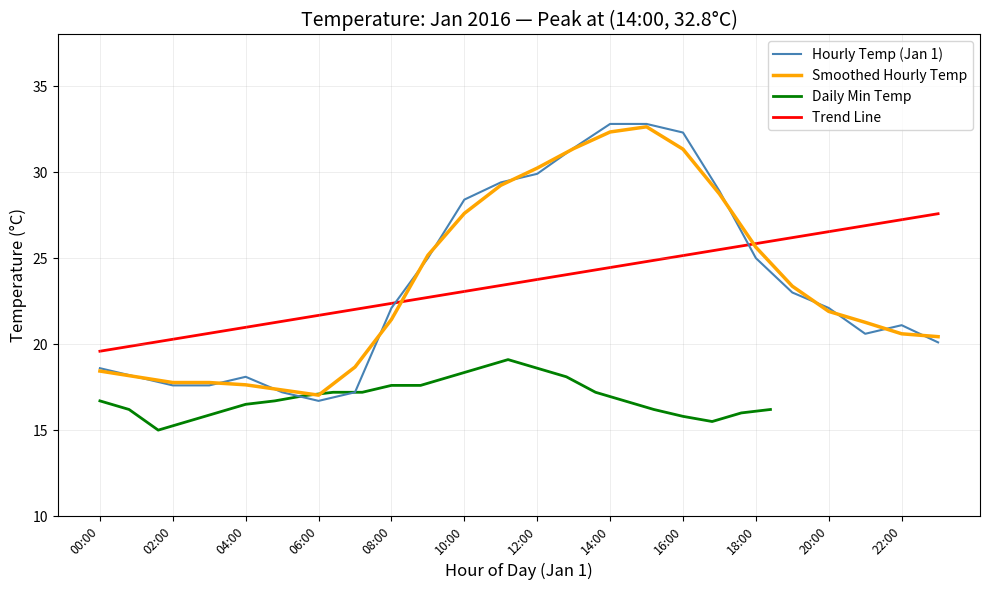

Which series has the largest total across all categories?

Trend Line